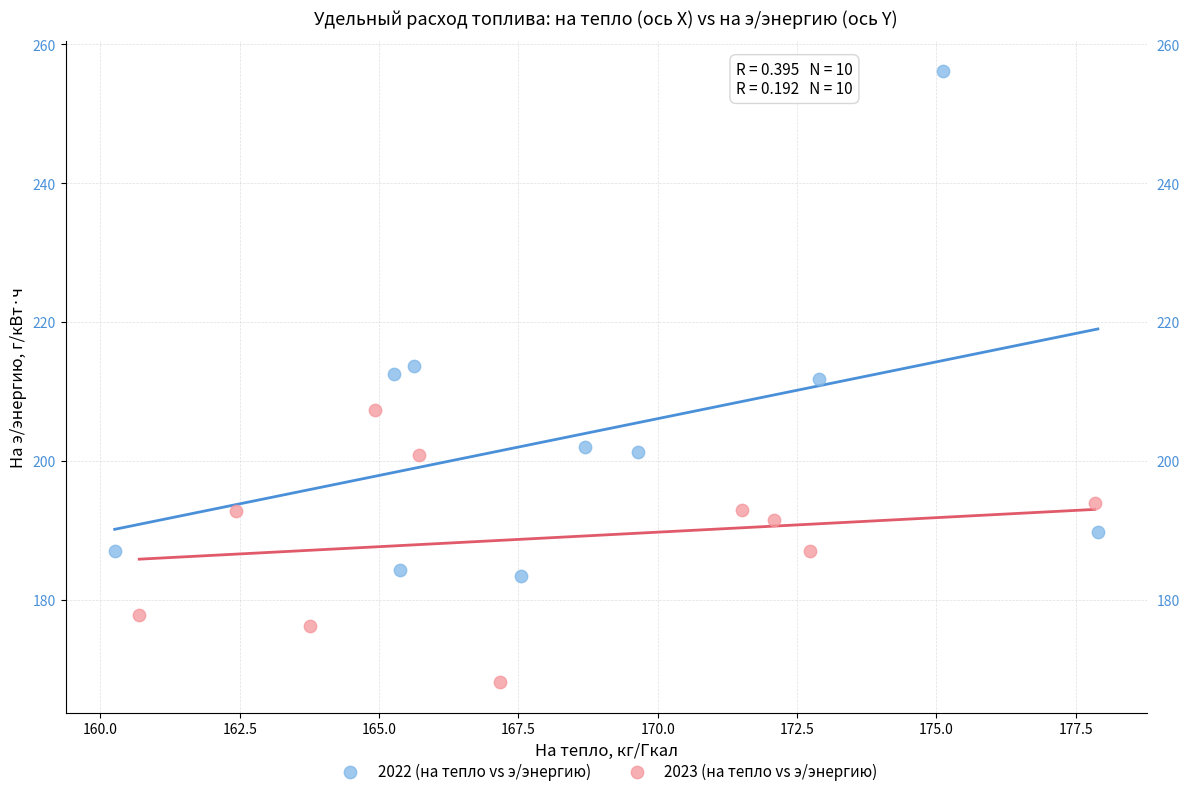

What are all the series names shown in the legend?

2022 (на тепло vs э/энергию), 2023 (на тепло vs э/энергию)